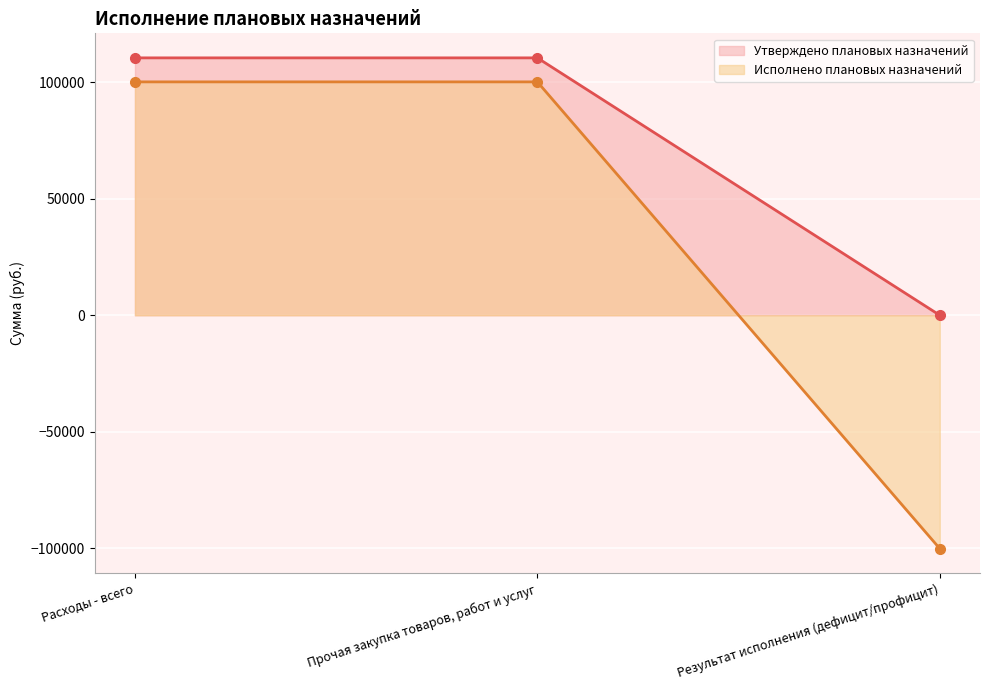

Is it true that Исполнено плановых назначений equals 141703.8 at Расходы - всего?

False